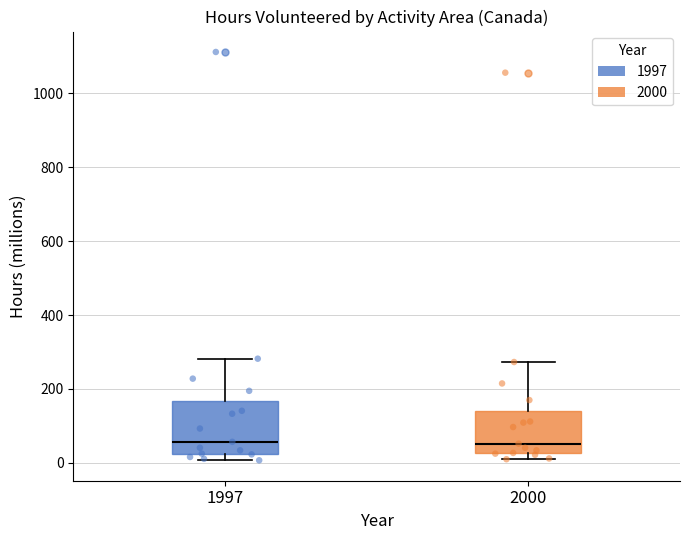

Reading left to right, read every box against the y-axis: the position of its median line, the range the box covers, and the ends of its whiskers. The values are not printed on the chart, so give them approximately, as read against the axis.

1997: median 60, box 20 to 160, whiskers 0 to 280
2000: median 60, box 20 to 140, whiskers 20 (just below the box's lower edge) to 280